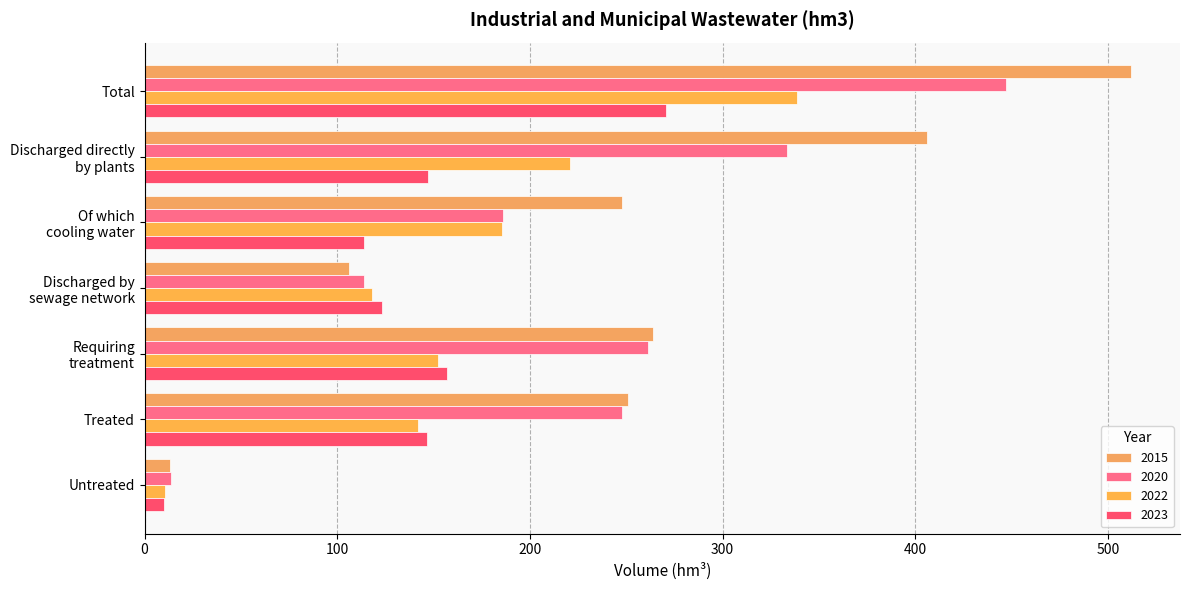

Read the 2015 value at Requiring
treatment.

263.8